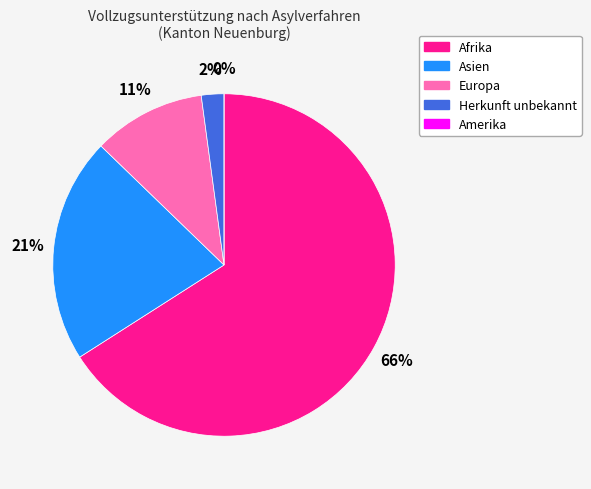

What percentage is the Europa slice, to the nearest percent?

11%